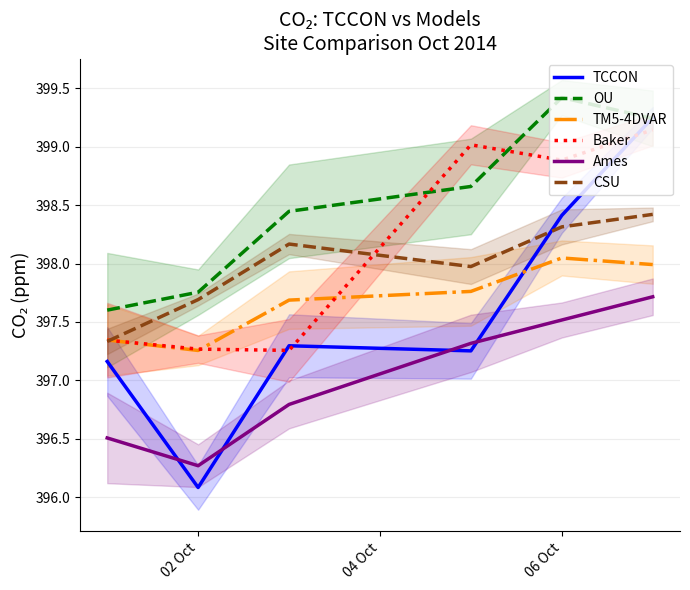

The Ames series shows 684.2 at 06 Oct. True or false?

False